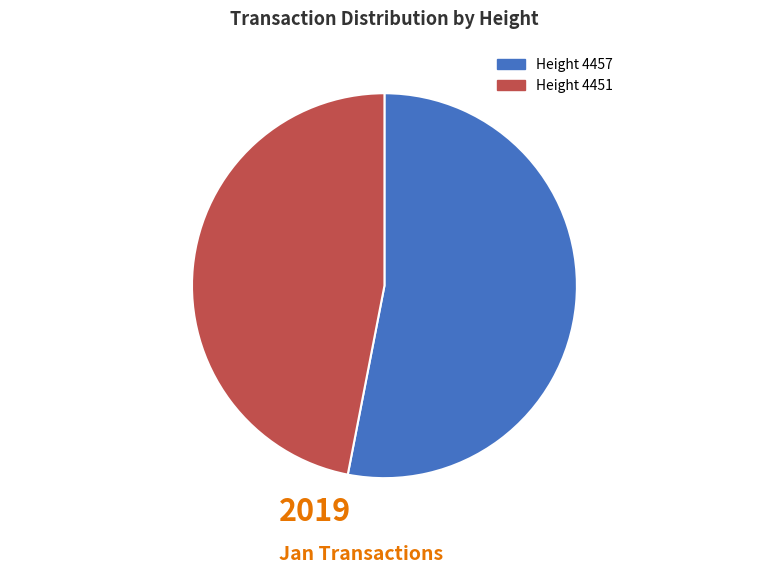

Is there a majority slice in this chart?

Yes